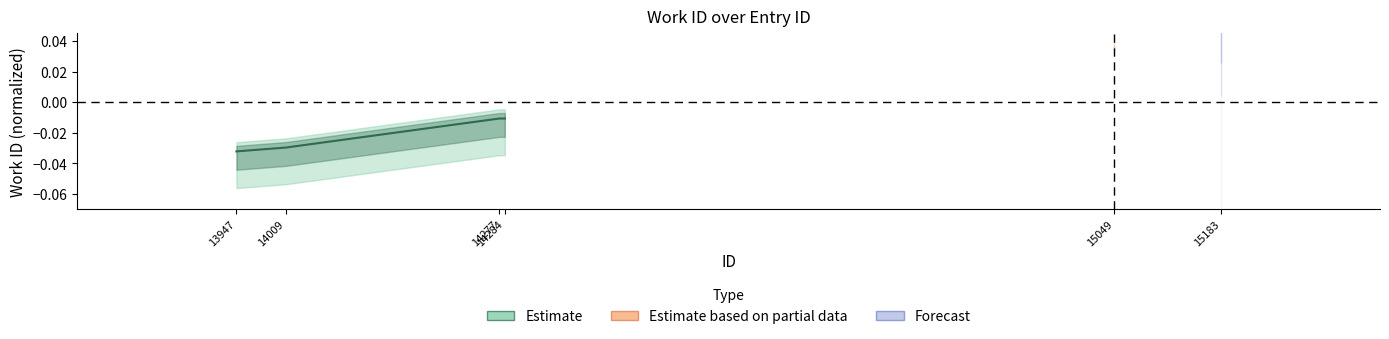

Rank the categories by value from lowest to highest.

13947, 14009, 14277, 14284